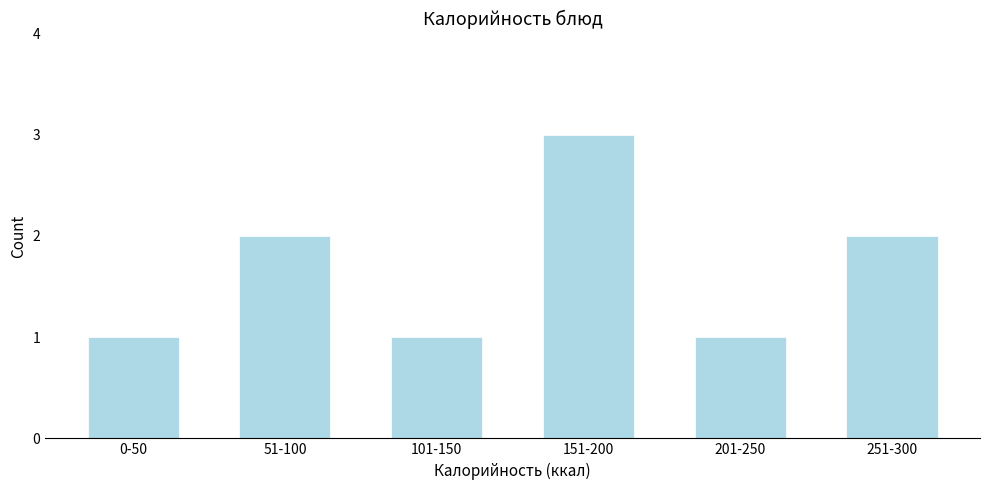

Reading left to right, list all the values displayed in this chart.

0-50=1	51-100=2	101-150=1	151-200=3	201-250=1	251-300=2